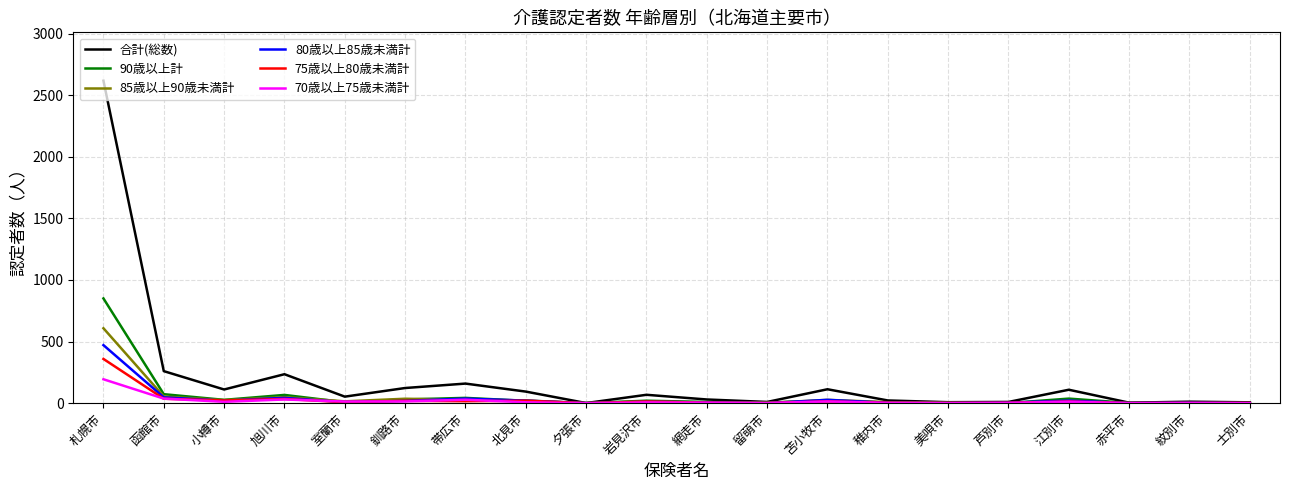

Which series has the widest spread of values?

合計(総数)